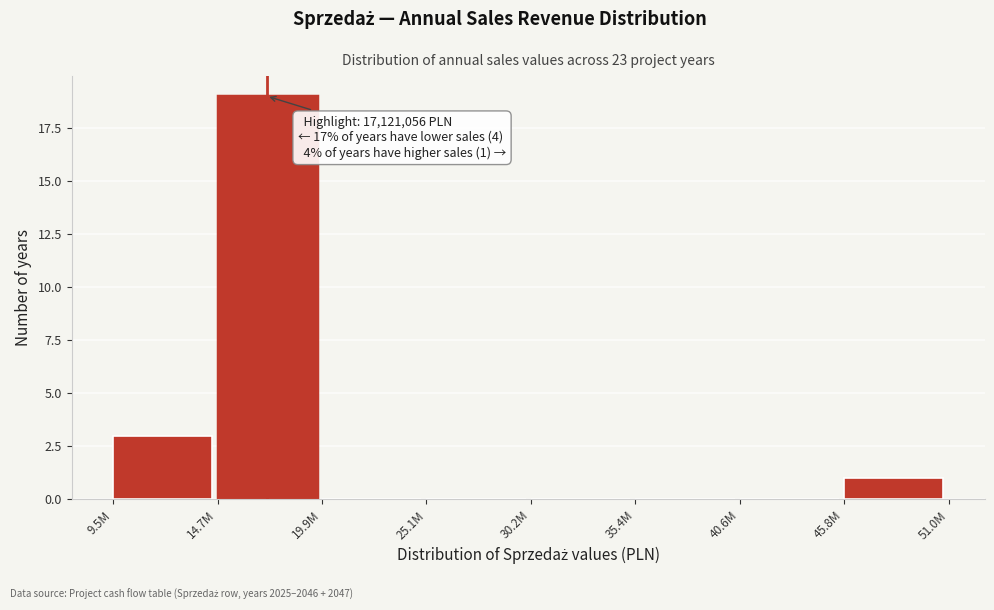

Reading left to right, extract all data points from this chart.

9.5M=3	14.7M=19	19.9M=0	25.1M=0	30.2M=0	35.4M=0	40.6M=0	45.8M=1